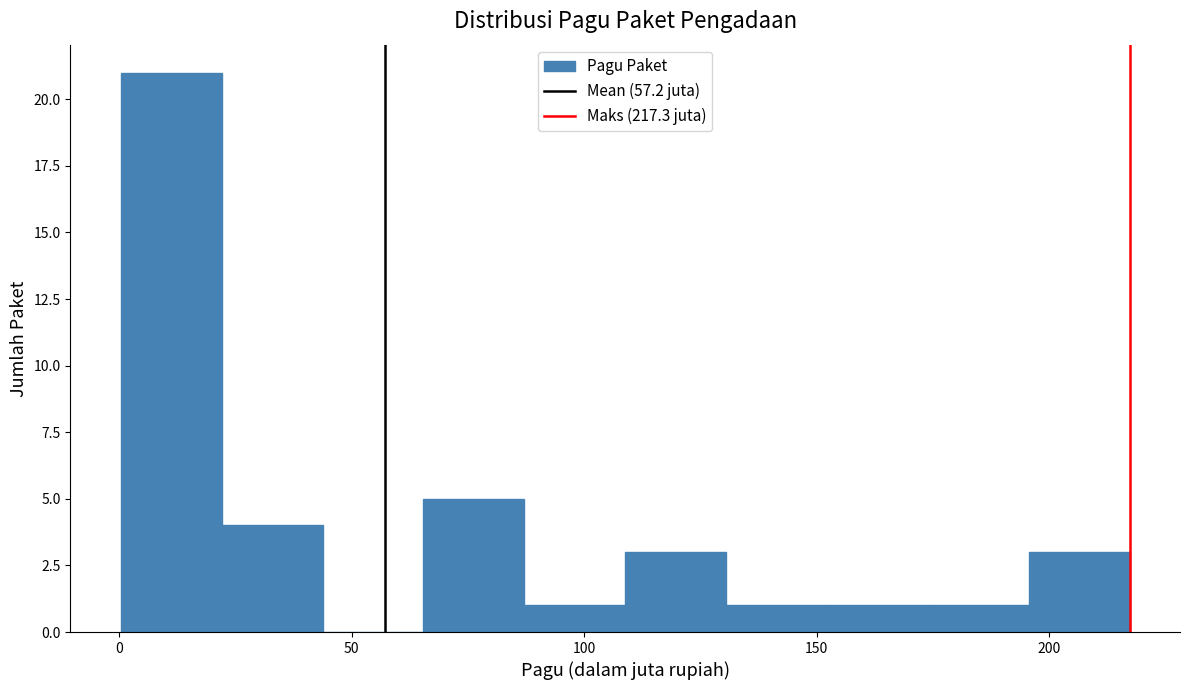

Reading left to right, transcribe this chart: for each bar, give the range it covers on the x-axis and its height. Neither the bar edges nor the heights are printed on the chart, so give them approximately, as read against the axes.

0 to 20: 21
20 to 45: 4
45 to 65: 0
65 to 85: 5
85 to 110: 1
110 to 130: 3
130 to 150: 1
150 to 175: 1
175 to 195: 1
195 to 215: 3